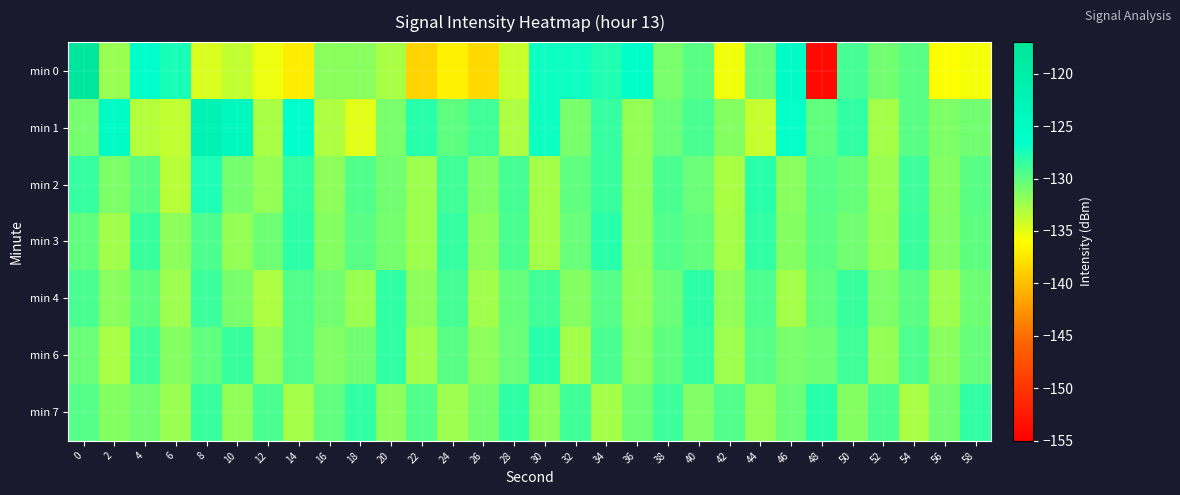

Reading right to left, what are all the values shown in this chart?

min 0: 58=-135.6	56=-135.9	54=-129.9	52=-130.7	50=-129.1	48=-154.0	46=-125.6	44=-130.4	42=-135.5	40=-129.8	38=-131.0	36=-126.2	34=-127.8	32=-127.0	30=-127.0	28=-134.0	26=-138.3	24=-136.9	22=-138.6	20=-132.8	18=-131.7	16=-131.7	14=-137.2	12=-135.3	10=-133.7	8=-134.6	6=-127.4	4=-126.4	2=-132.2	0=-117.9
min 1: 58=-130.7	56=-131.2	54=-129.8	52=-132.6	50=-128.4	48=-130.1	46=-126.7	44=-133.8	42=-131.5	40=-129.2	38=-130.5	36=-132.0	34=-128.5	32=-131.0	30=-127.0	28=-133.0	26=-129.0	24=-130.0	22=-128.0	20=-131.0	18=-134.9	16=-132.9	14=-126.5	12=-132.8	10=-124.1	8=-122.3	6=-133.7	4=-133.2	2=-125.1	0=-130.8
min 2: 58=-129.9	56=-131.4	54=-128.8	52=-132.2	50=-130.3	48=-129.7	46=-131.6	44=-128.1	42=-132.8	40=-130.5	38=-129.3	36=-131.9	34=-128.6	32=-130.2	30=-132.7	28=-129.1	26=-131.3	24=-128.9	22=-132.4	20=-130.8	18=-129.5	16=-131.7	14=-128.3	12=-132.1	10=-130.9	8=-127.6	6=-133.4	4=-129.8	2=-131.2	0=-128.5
min 3: 58=-130.0	56=-131.3	54=-128.6	52=-132.1	50=-130.7	48=-129.9	46=-131.4	44=-128.3	42=-132.7	40=-130.2	38=-129.6	36=-131.9	34=-128.0	32=-130.4	30=-132.6	28=-129.2	26=-131.7	24=-128.5	22=-132.3	20=-130.9	18=-129.8	16=-131.5	14=-128.2	12=-130.6	10=-132.0	8=-129.4	6=-131.8	4=-128.7	2=-132.5	0=-130.1
min 4: 58=-130.6	56=-132.3	54=-129.8	52=-131.2	50=-128.6	48=-130.1	46=-132.7	44=-129.4	42=-131.9	40=-128.2	38=-130.5	36=-132.0	34=-129.7	32=-131.4	30=-128.9	28=-130.3	26=-132.5	24=-129.1	22=-131.8	20=-128.4	18=-132.2	16=-130.7	14=-129.5	12=-132.9	10=-131.1	8=-128.8	6=-132.4	4=-130.0	2=-131.6	0=-129.3
min 6: 58=-130.3	56=-131.6	54=-129.4	52=-132.0	50=-128.9	48=-130.6	46=-131.1	44=-129.7	42=-132.3	40=-128.5	38=-130.0	36=-131.8	34=-129.2	32=-132.6	30=-128.1	28=-130.4	26=-131.7	24=-129.9	22=-132.5	20=-128.3	18=-130.8	16=-131.3	14=-129.6	12=-132.1	10=-128.7	8=-130.2	6=-131.5	4=-129.0	2=-132.8	0=-130.5
min 7: 58=-128.3	56=-130.7	54=-132.8	52=-129.2	50=-131.5	48=-128.0	46=-130.4	44=-132.1	42=-129.6	40=-131.3	38=-128.8	36=-130.6	34=-132.7	32=-129.0	30=-131.8	28=-128.2	26=-130.9	24=-132.4	22=-129.5	20=-131.7	18=-128.4	16=-130.1	14=-132.6	12=-129.3	10=-131.9	8=-128.6	6=-132.2	4=-130.8	2=-131.4	0=-129.7